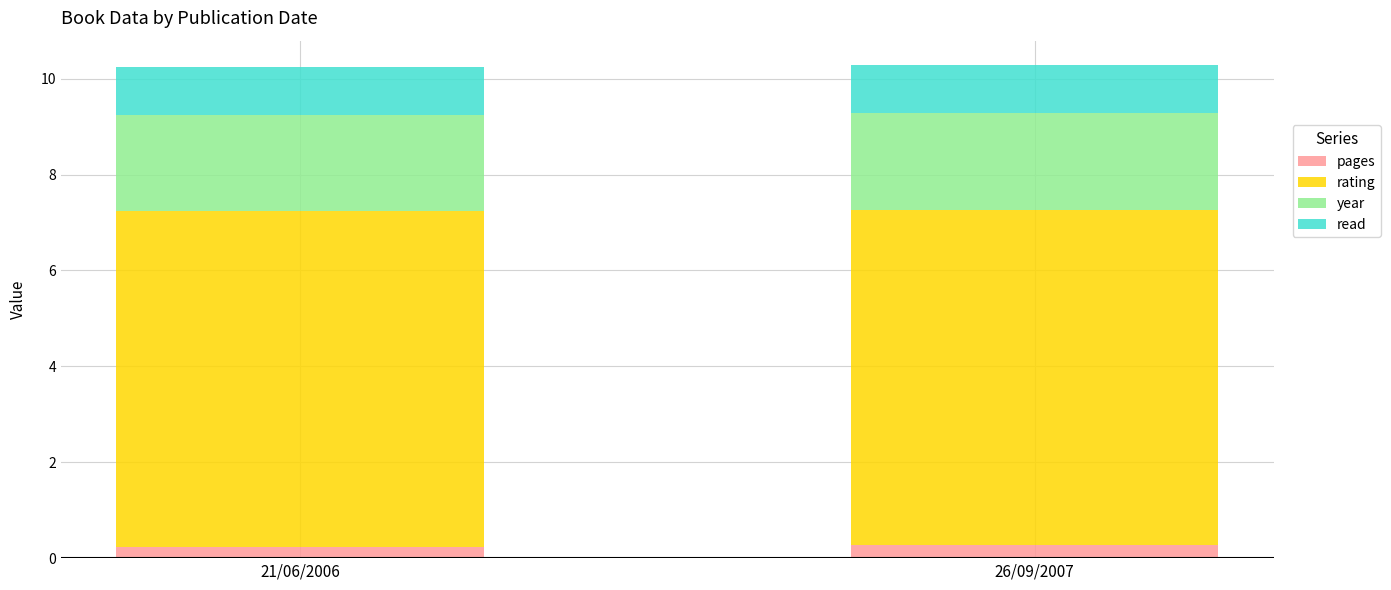

Are the bars grouped side by side (vs. stacked)?

No